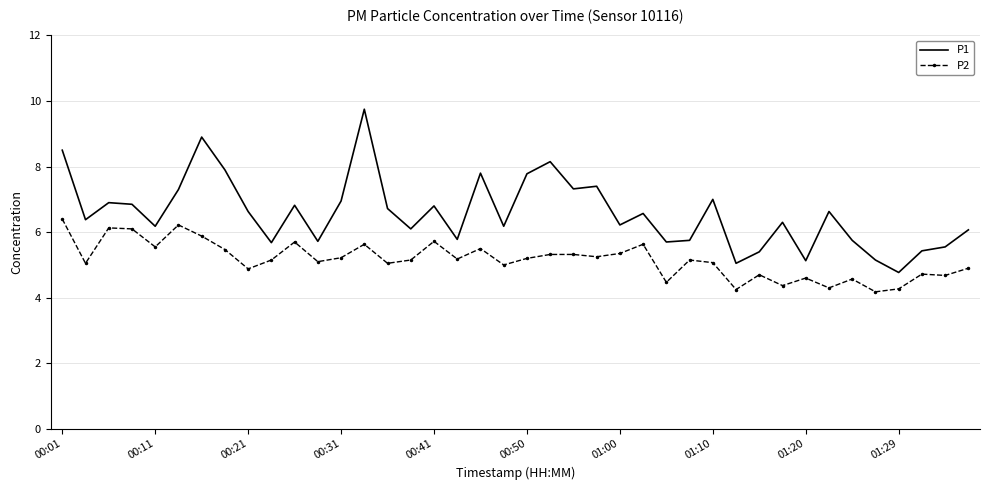

Which series has the largest total across all categories?

P1